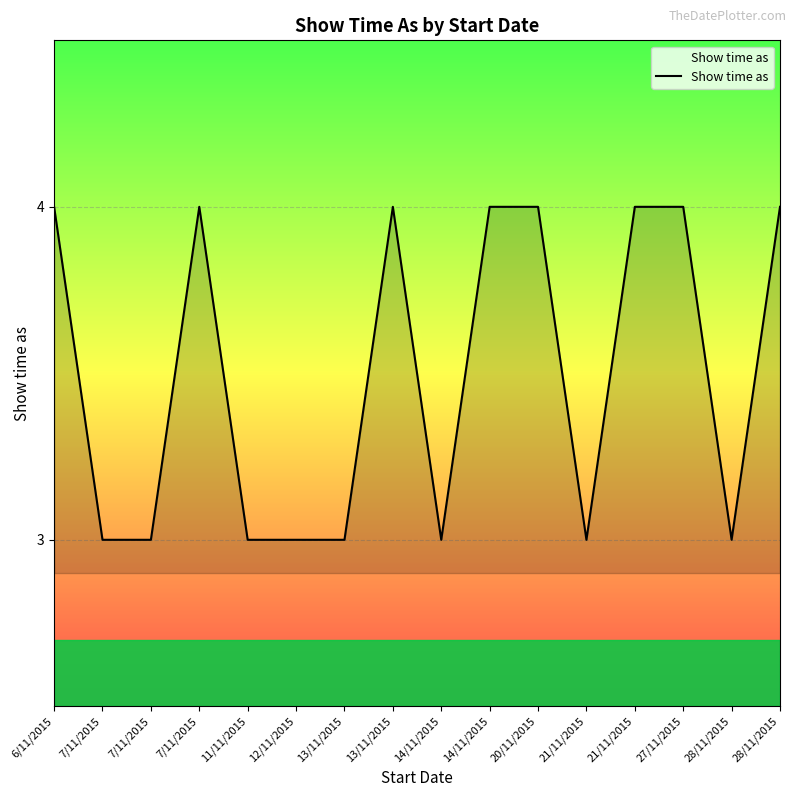

How many lines are shown in the chart?

1